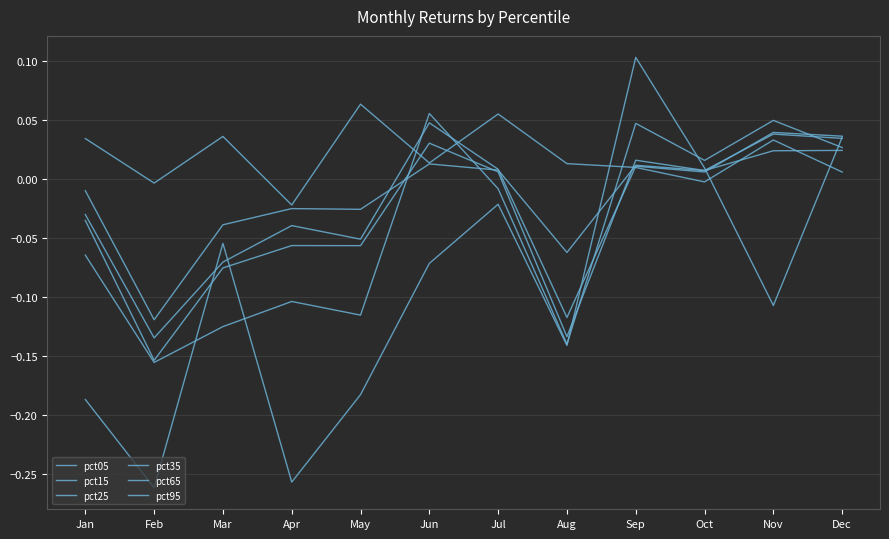

At which category does pct25 reach its first local peak?

Apr